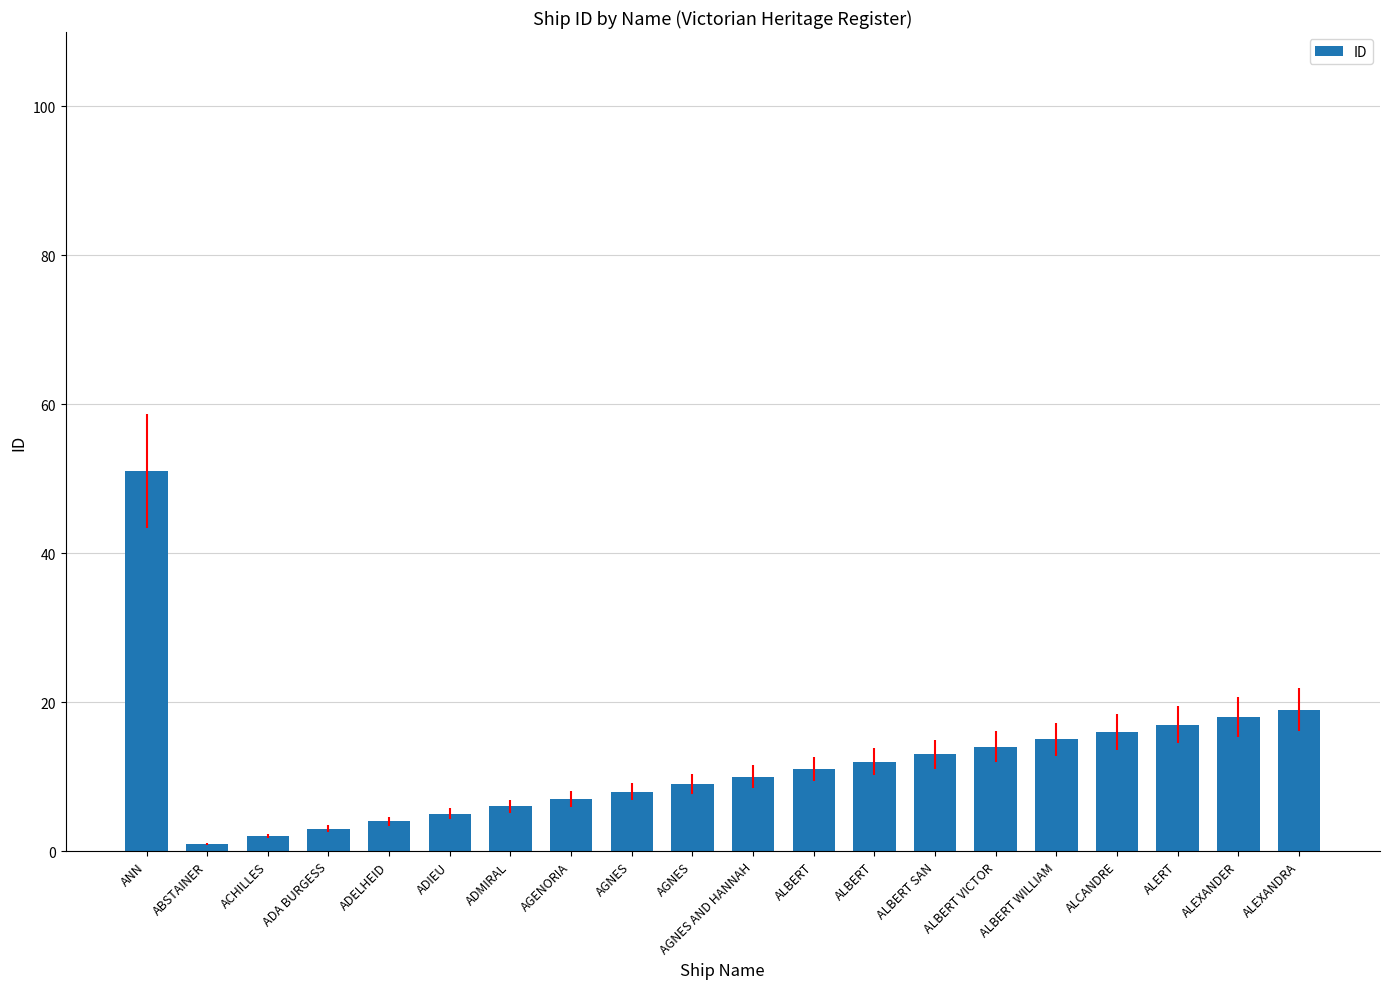

Are the bars grouped side by side (vs. stacked)?

No